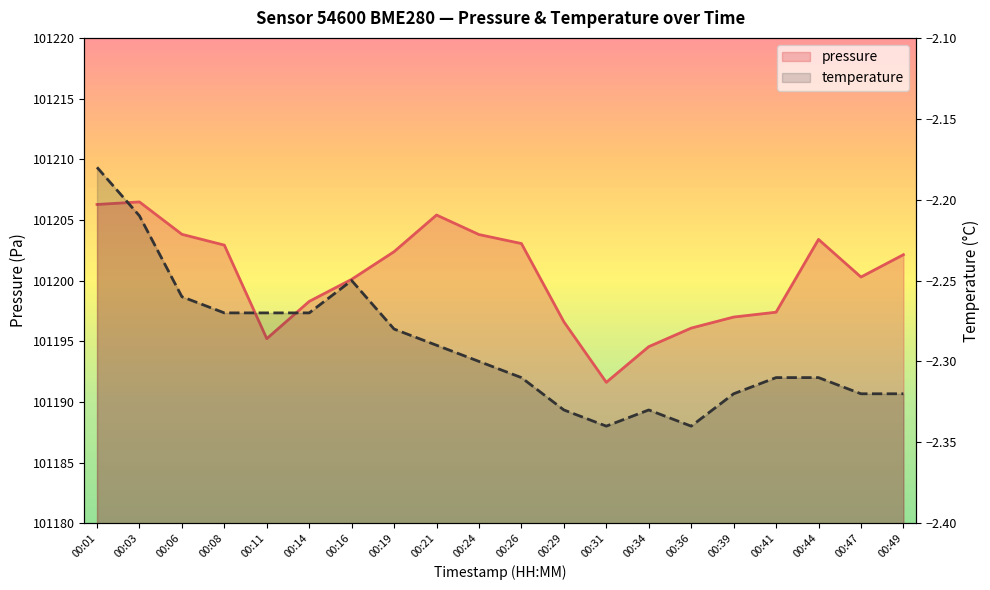

Reading right to left, list all the values displayed in this chart.

pressure: 101202.1	101200.3	101203.4	101197.4	101197.0	101196.1	101194.6	101191.6	101196.6	101203.1	101203.8	101205.4	101202.4	101200.1	101198.3	101195.2	101202.9	101203.8	101206.5	101206.3
temperature: -2.3	-2.3	-2.3	-2.3	-2.3	-2.3	-2.3	-2.3	-2.3	-2.3	-2.3	-2.3	-2.3	-2.2	-2.3	-2.3	-2.3	-2.3	-2.2	-2.2